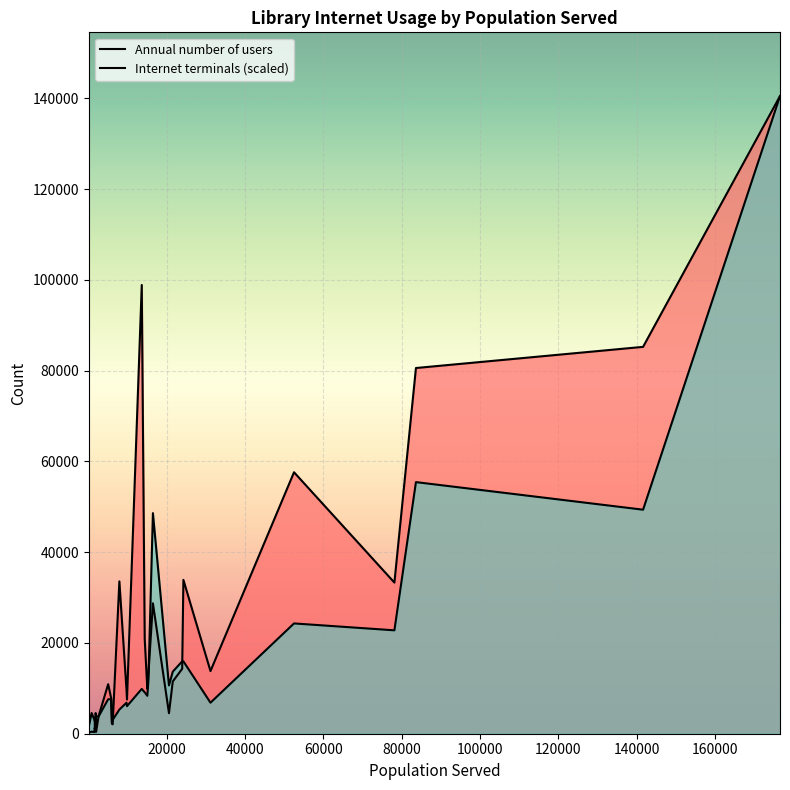

Between 83673 and 21580, which series saw the biggest shift?

Annual number of users